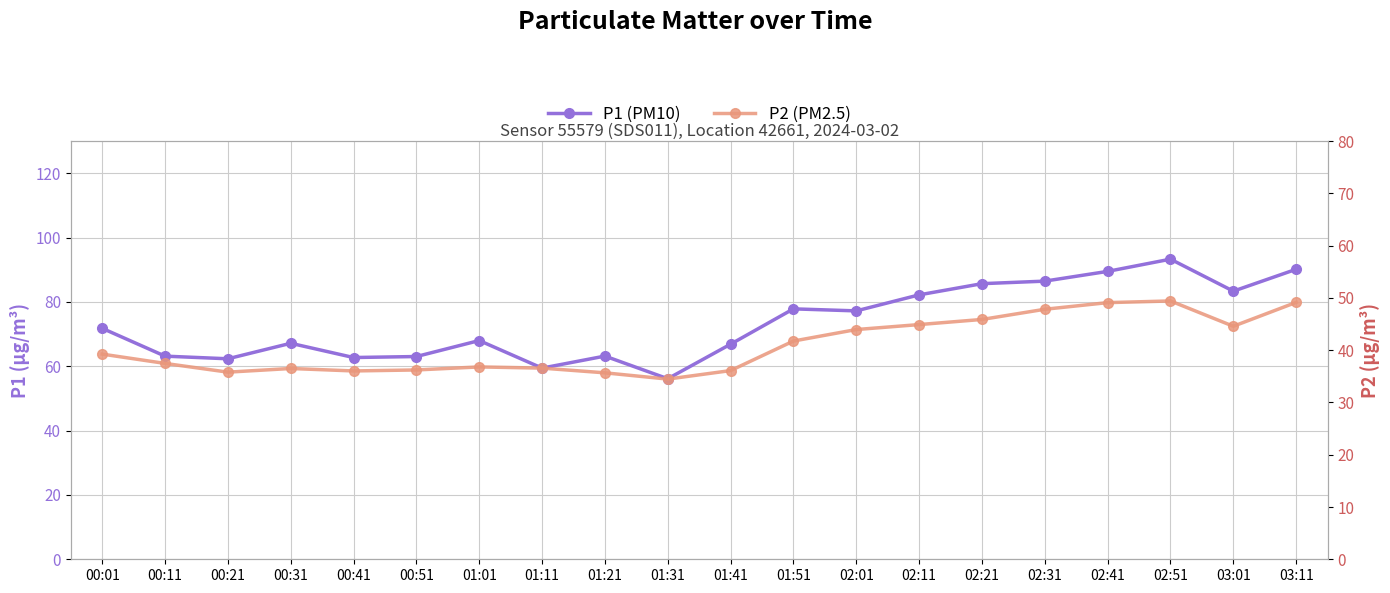

Read the P1 (PM10) value at 00:51.

63.0